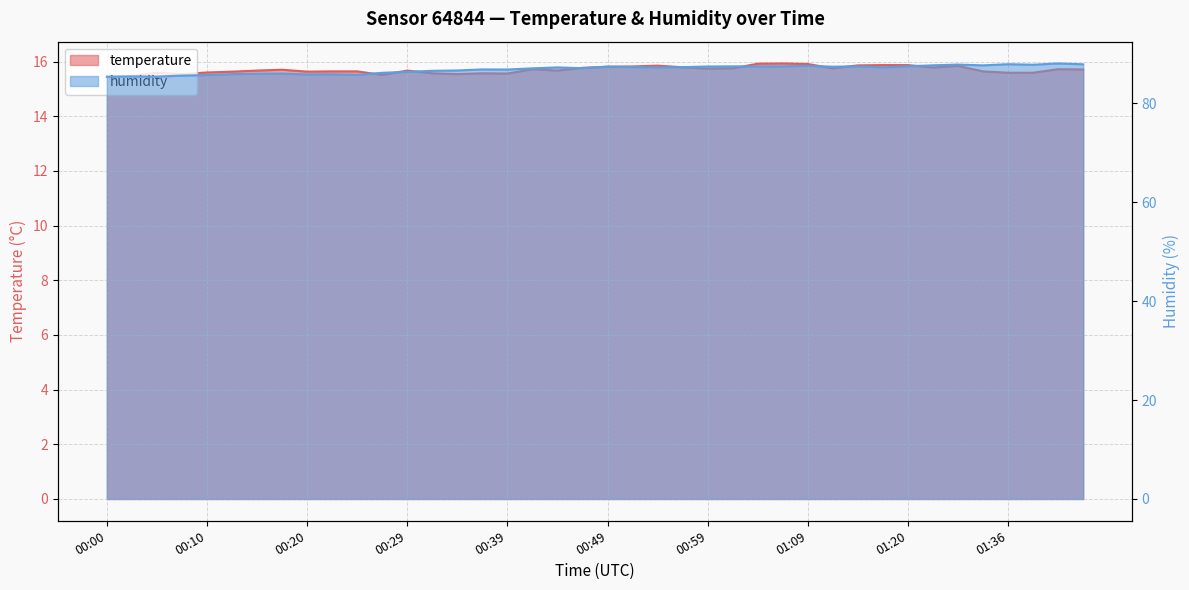

What is the maximum value for humidity?

88.0